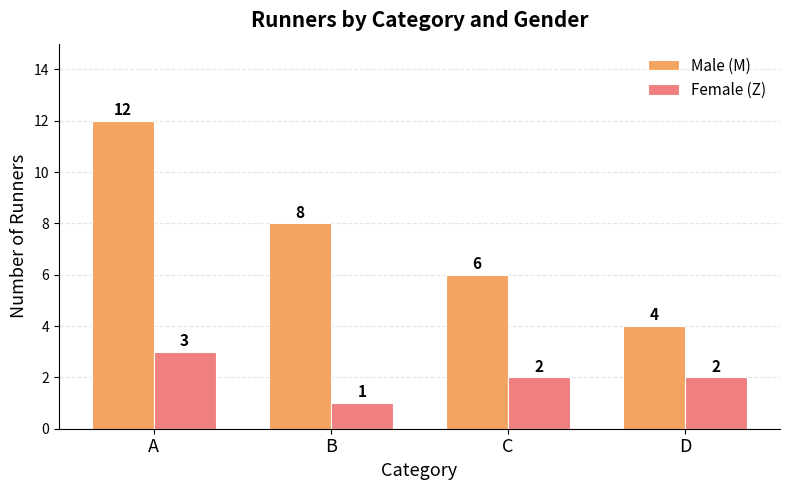

At which label is Male (M) closest to 8?

B